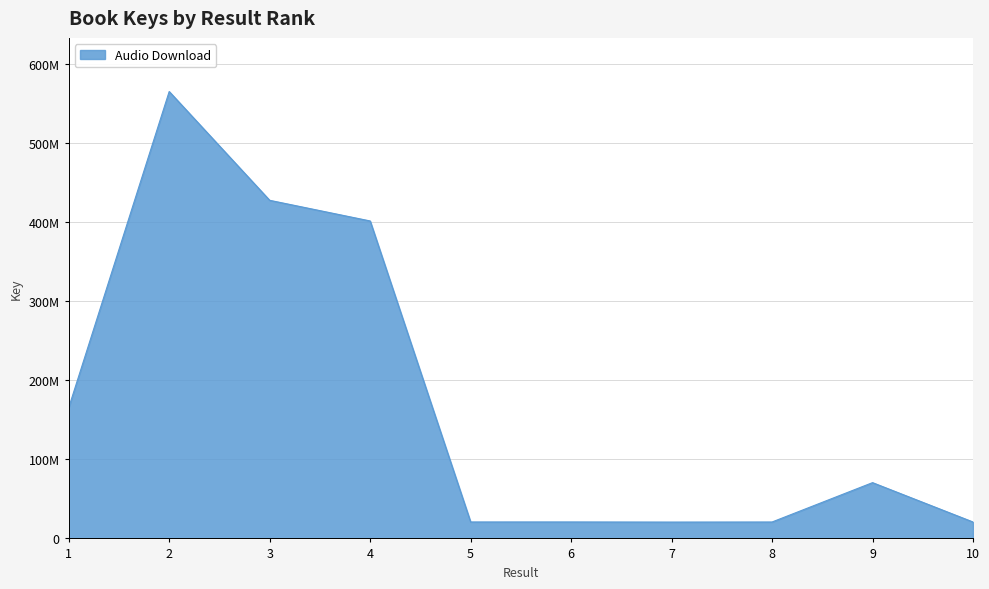

Does the chart display data point markers on the line(s)?

No